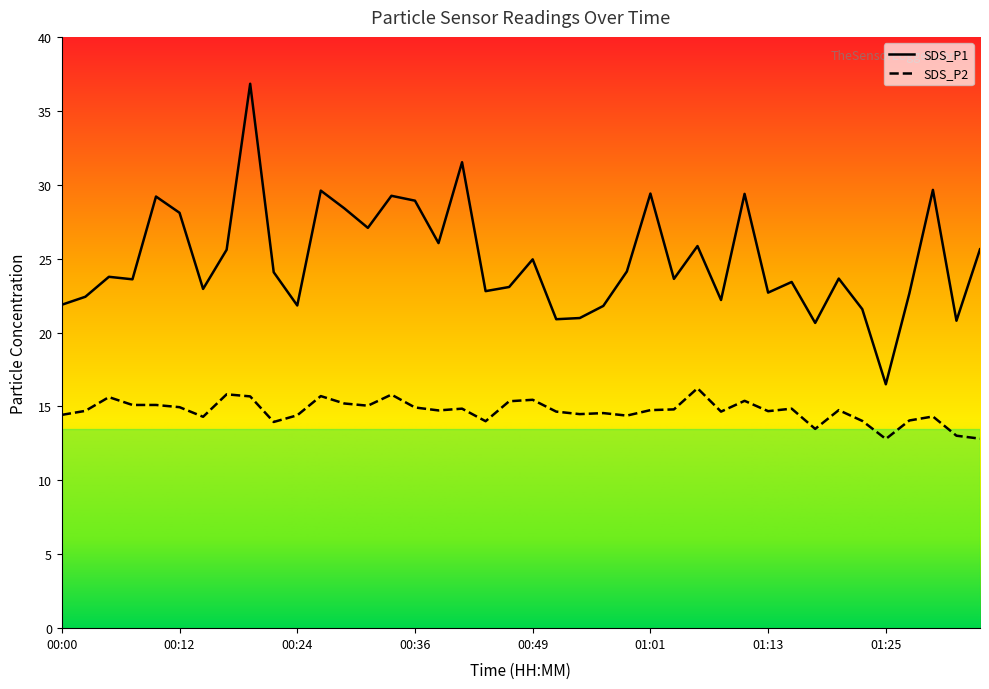

List the labels in order of SDS_P2 value, largest first.

01:06, 00:17, 00:34, 00:27, 00:19, 00:05, 00:49, 01:11, 00:46, 00:29, 00:07, 00:09, 00:31, 00:12, 00:36, 00:41, 01:15, 01:03, 01:01, 01:20, 00:39, 00:02, 01:13, 00:51, 01:08, 00:56, 00:53, 00:00, 00:24, 00:58, 01:30, 00:14, 01:28, 01:23, 00:44, 00:22, 01:18, 01:33, 01:35, 01:25